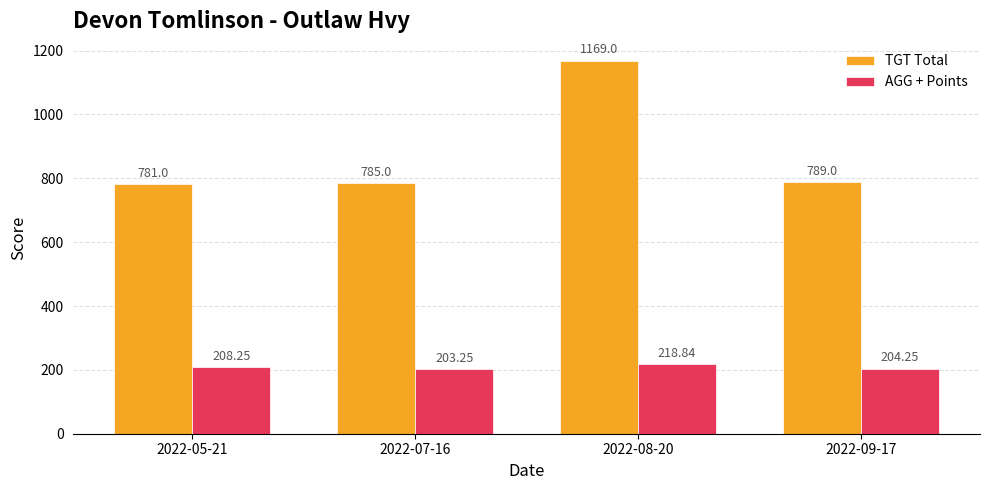

At how many categories does at least one series exceed 615?

4